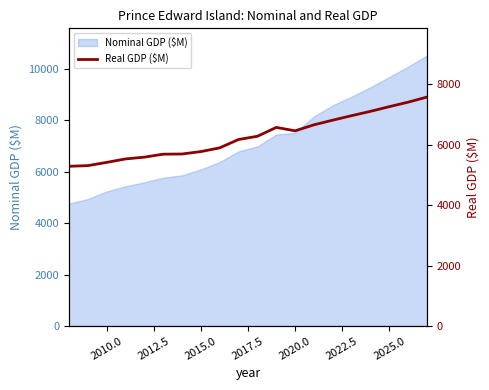

What is the difference between the maximum and minimum values?

2291